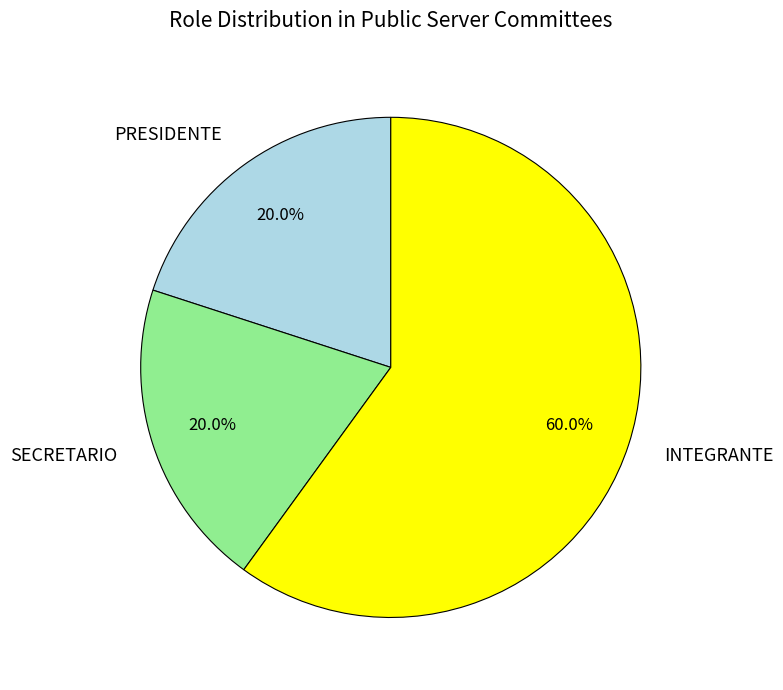

What percentage is the PRESIDENTE slice, to the nearest percent?

20%